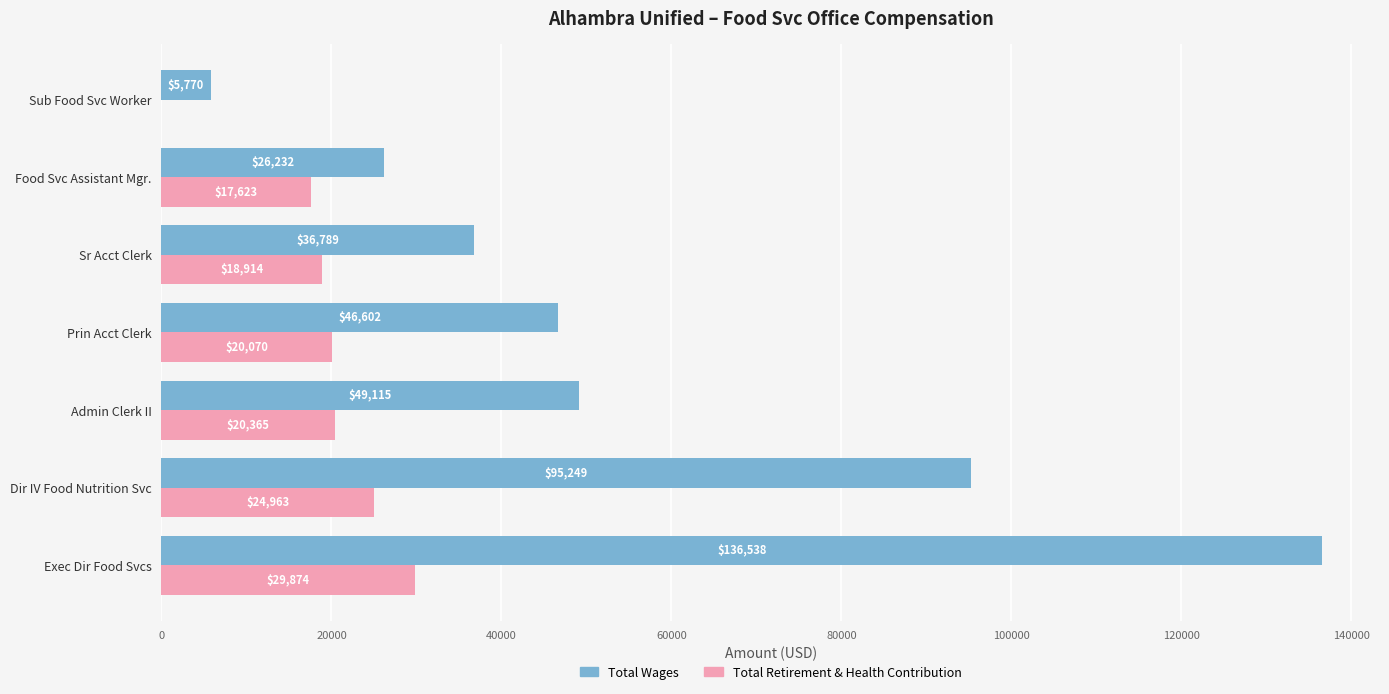

Which series has the largest total across all categories?

Total Wages